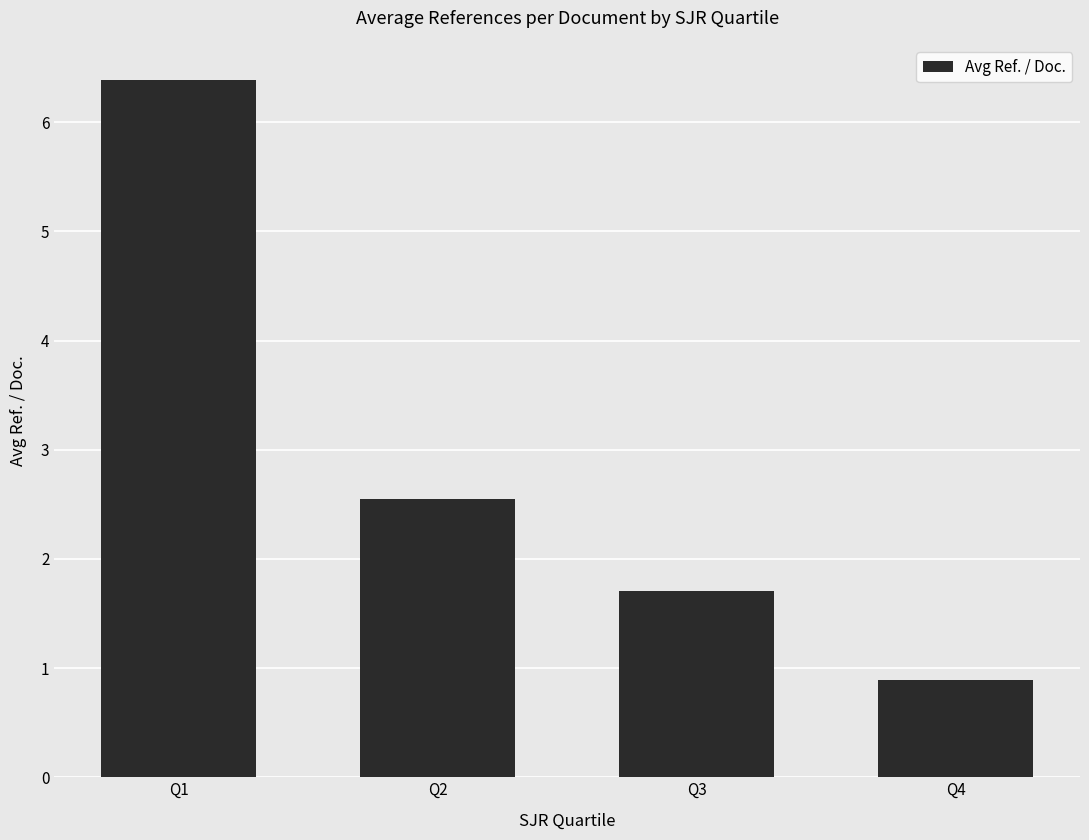

What is the difference between the maximum and minimum values?

5.5